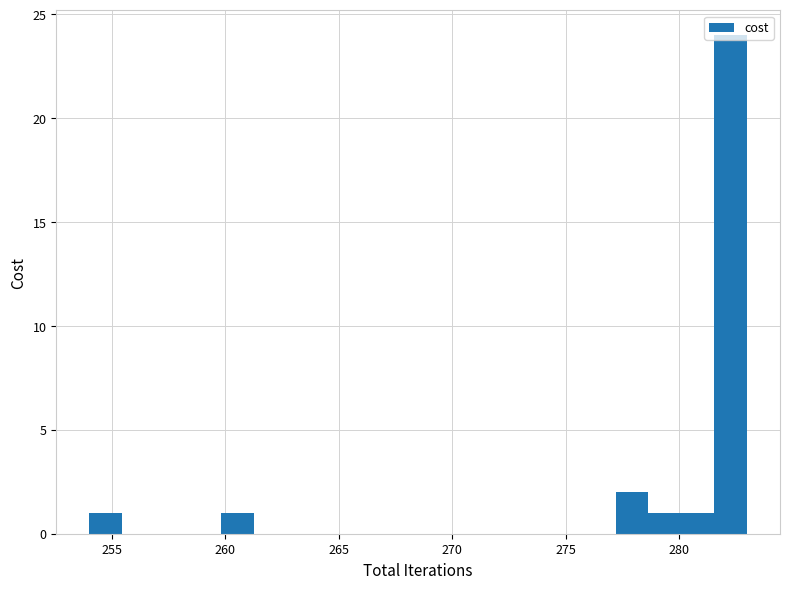

Around what value on the x-axis is the tallest bar? Give the approximate position of its centre, as read against the axis.

282.5